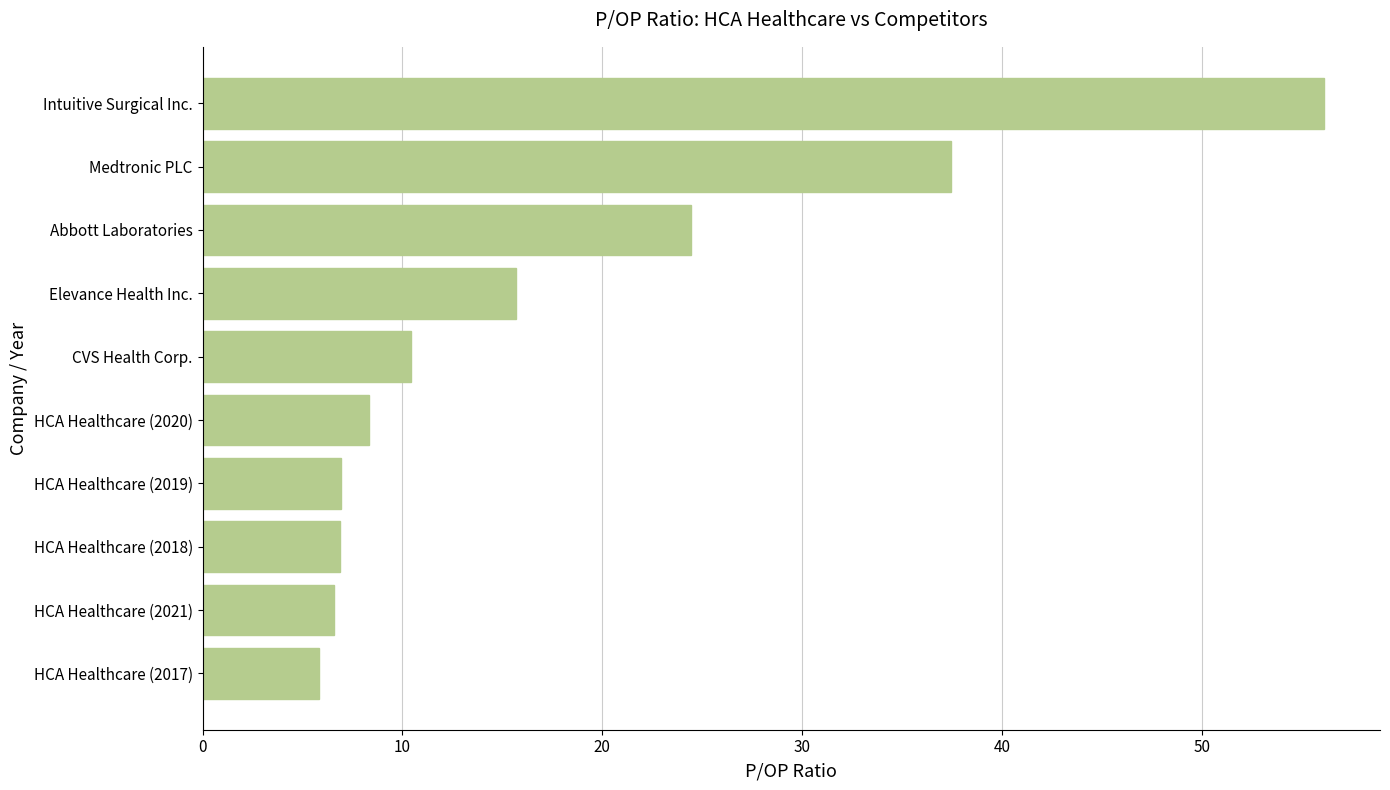

What is the difference between the maximum and minimum values?

50.3